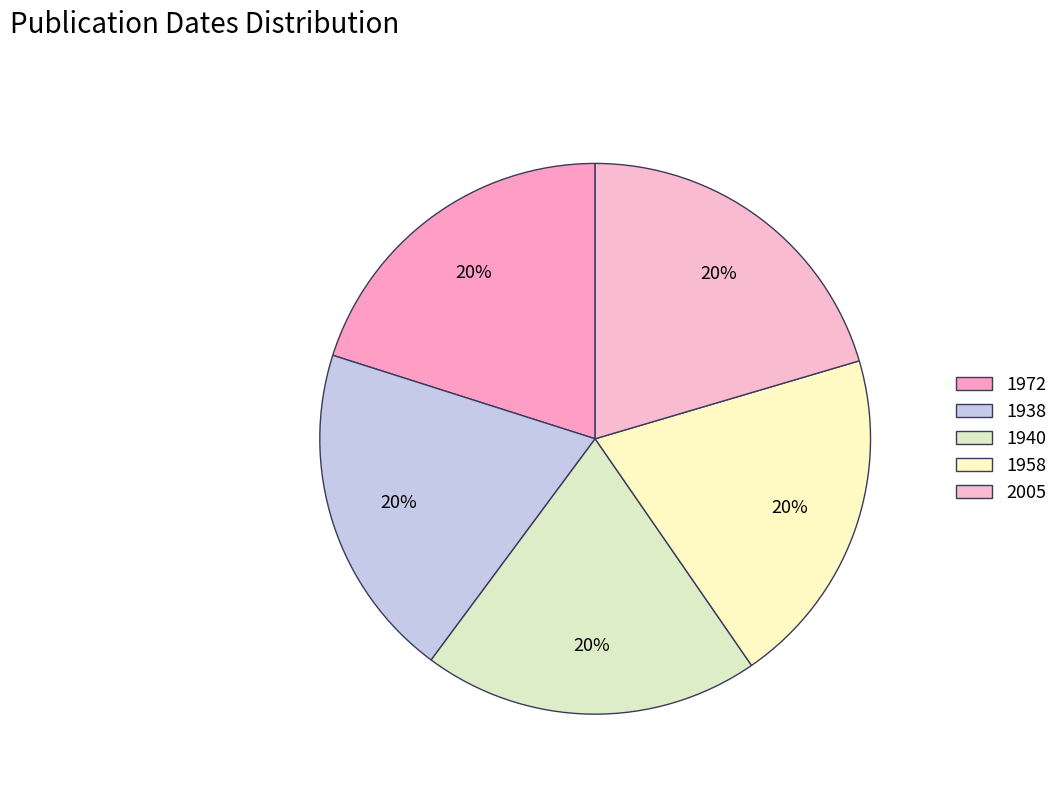

Count the number of slices in the pie.

5